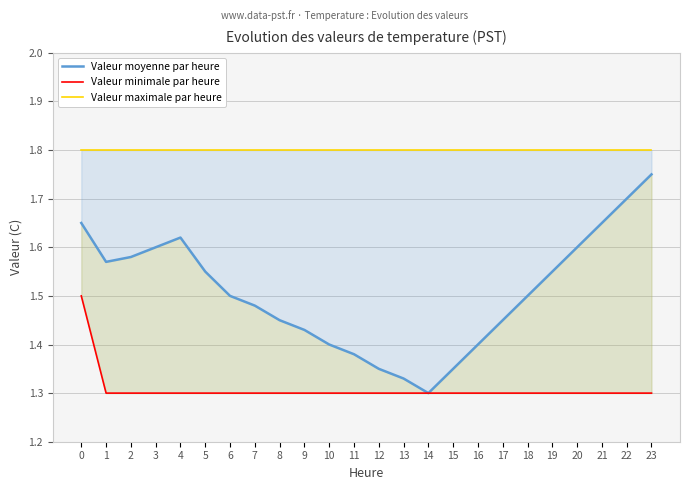

The Valeur moyenne par heure series shows 1.9 at 15. True or false?

False